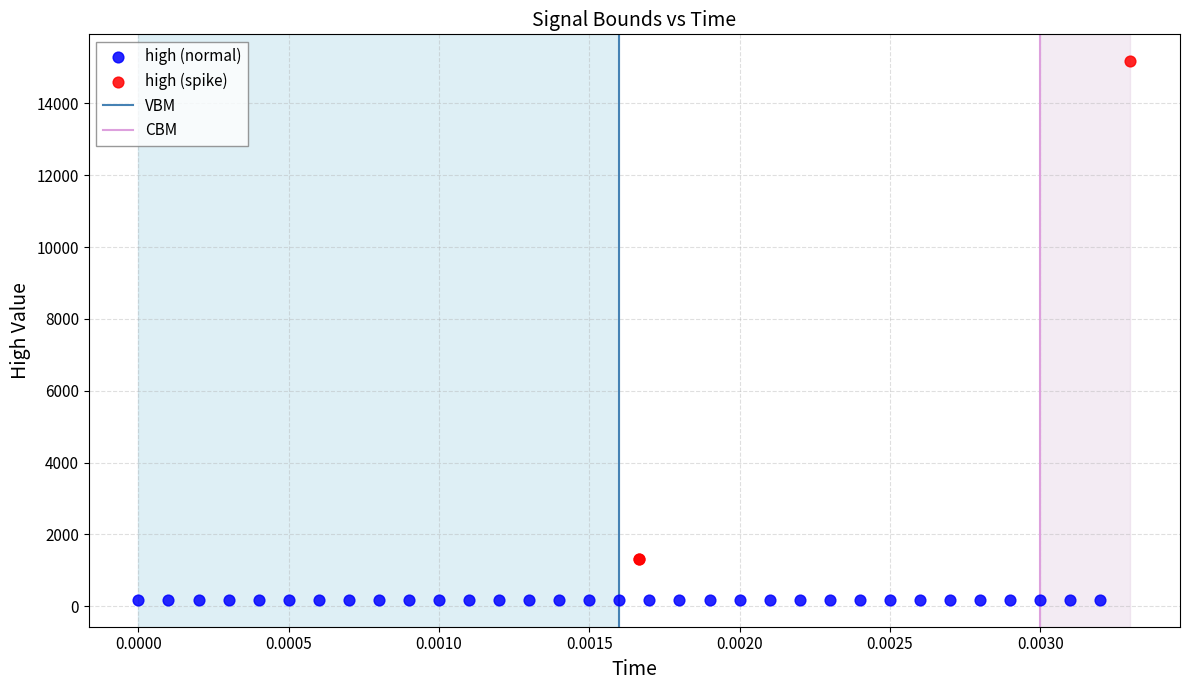

Which series contains the lowest Y value?

high (normal)